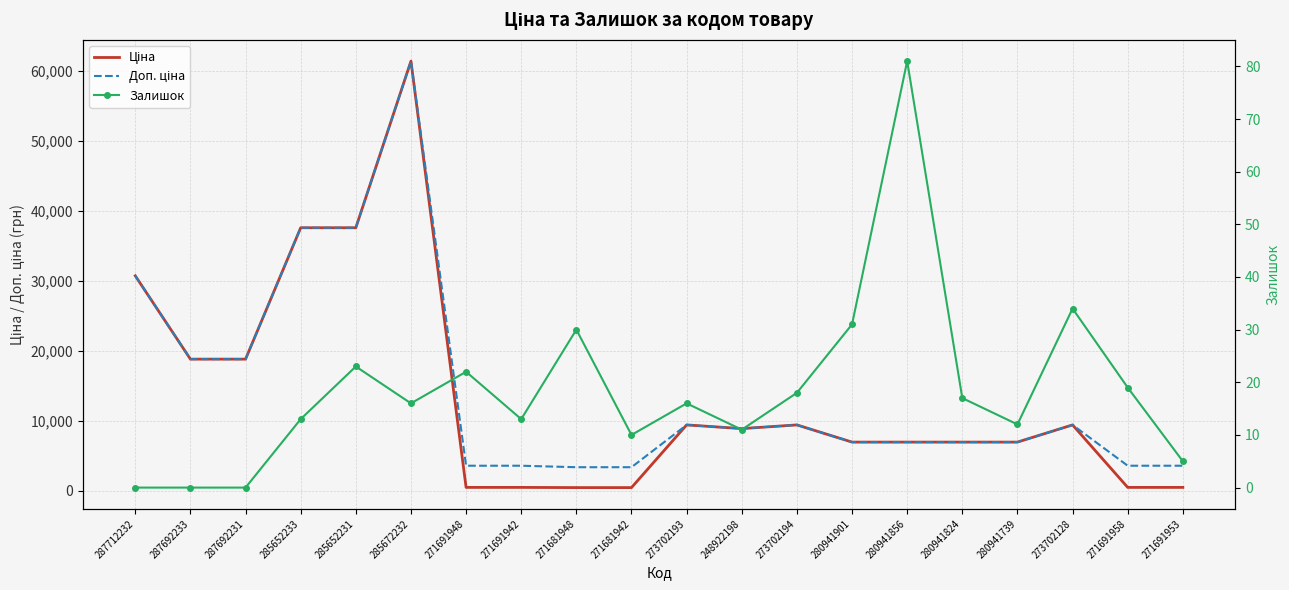

At how many categories does at least one series exceed 32358?

3